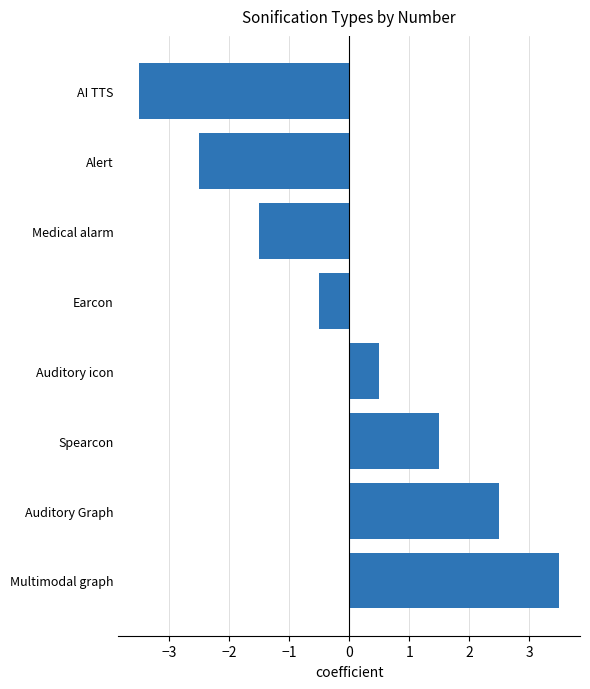

The value at AI TTS is -6.0. True or false?

False